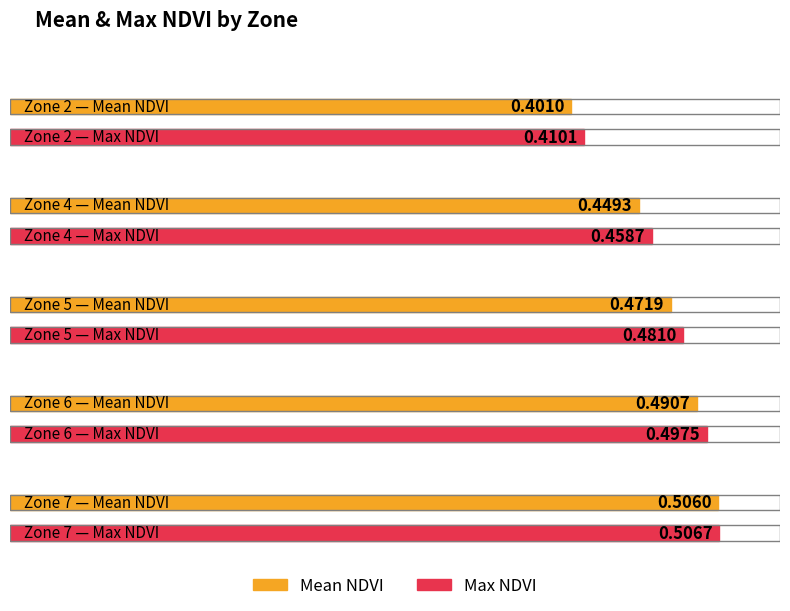

Count the Max NDVI values in the range 0 to 1.

5